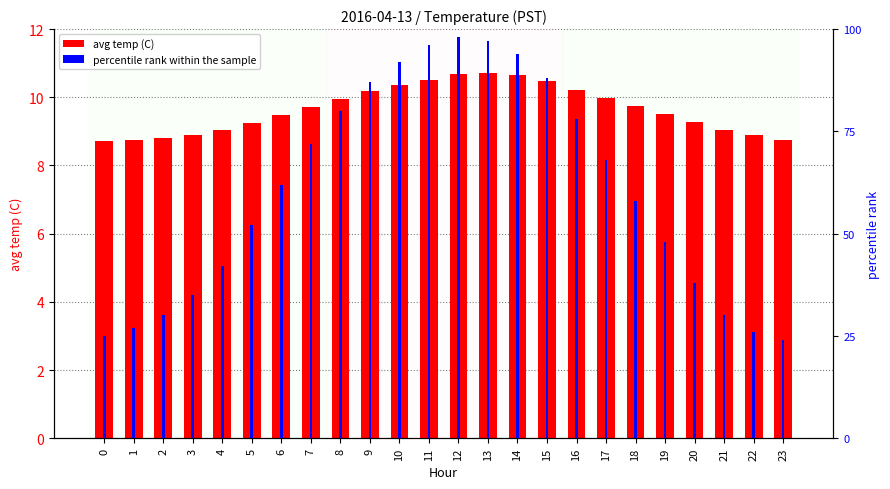

Rank the series at 18 from highest to lowest value.

avg temp (C), percentile rank within the sample